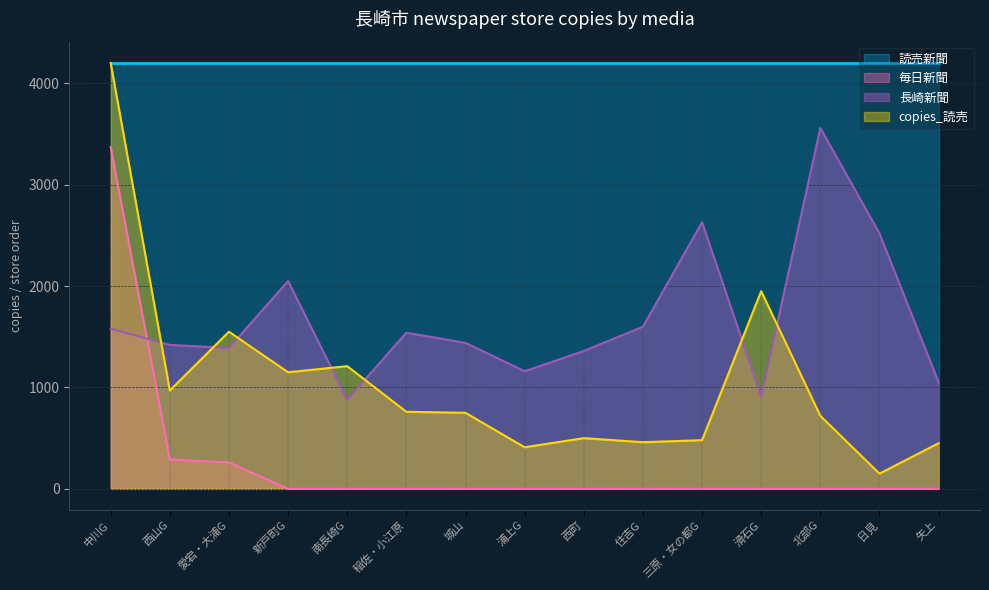

What position from the right is 滑石G?

4